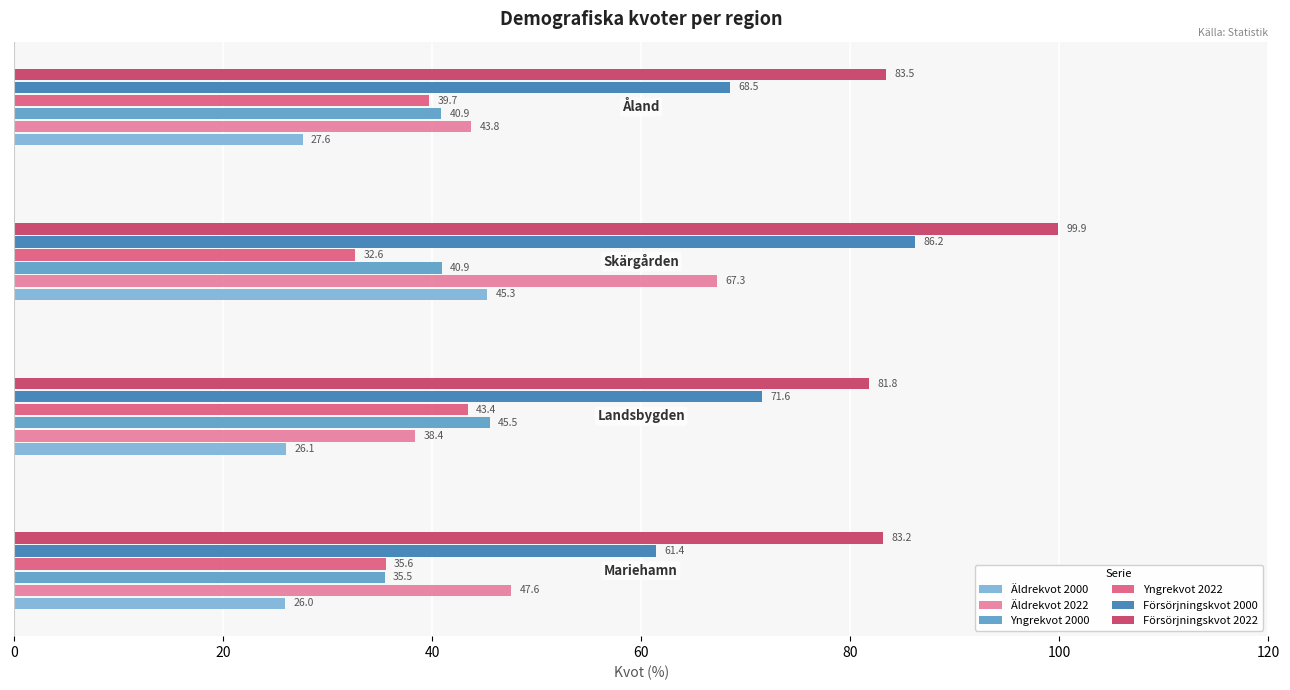

List the series in order of their peak value, lowest first.

Yngrekvot 2022, Äldrekvot 2000, Yngrekvot 2000, Äldrekvot 2022, Försörjningskvot 2000, Försörjningskvot 2022